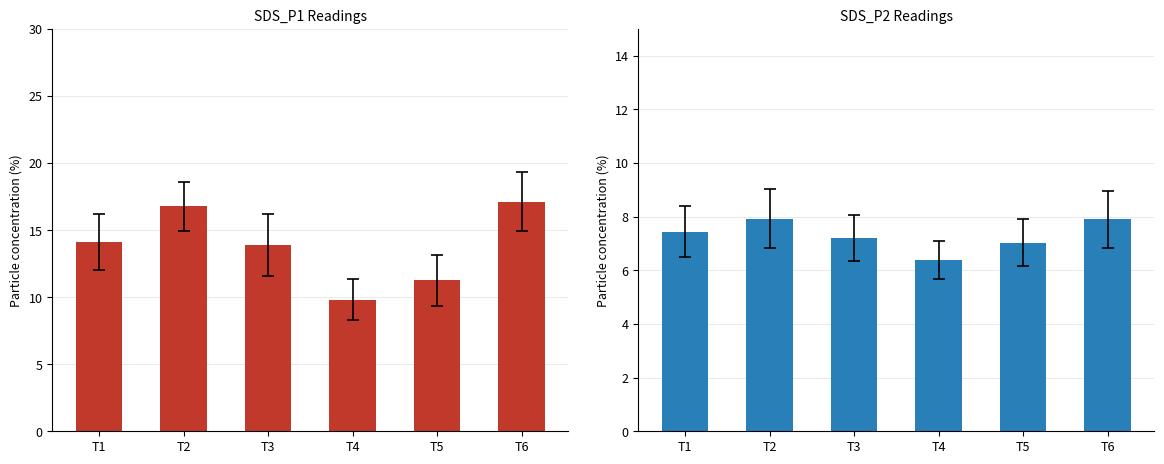

At how many categories does at least one series exceed 6?

6